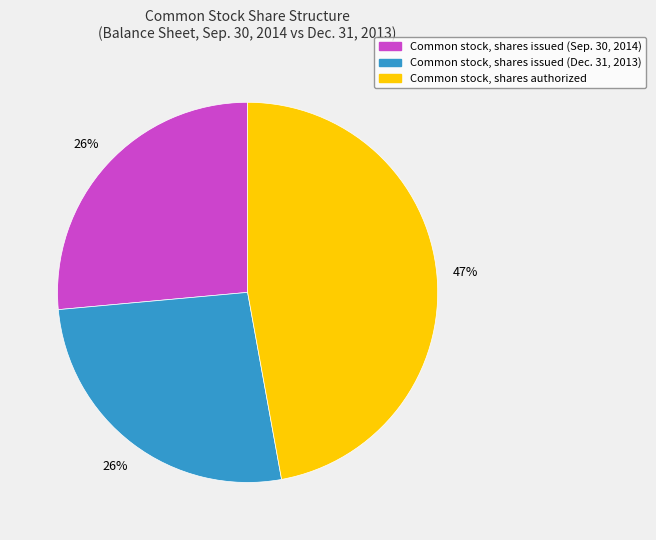

To the nearest percent, what is the difference between the largest and smallest slice percentages?

21%